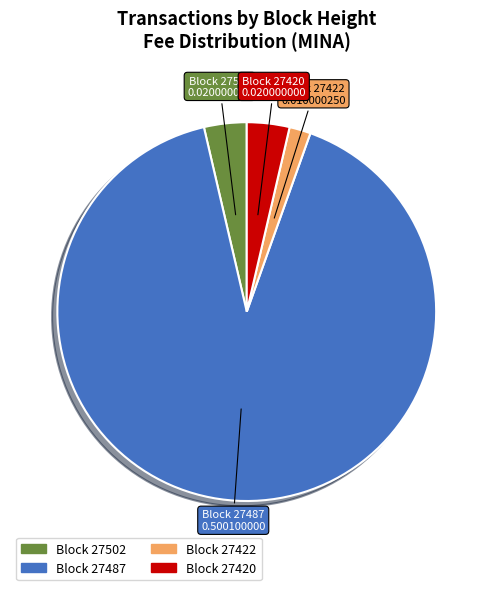

Is there any slice that represents more than half of the pie?

Yes